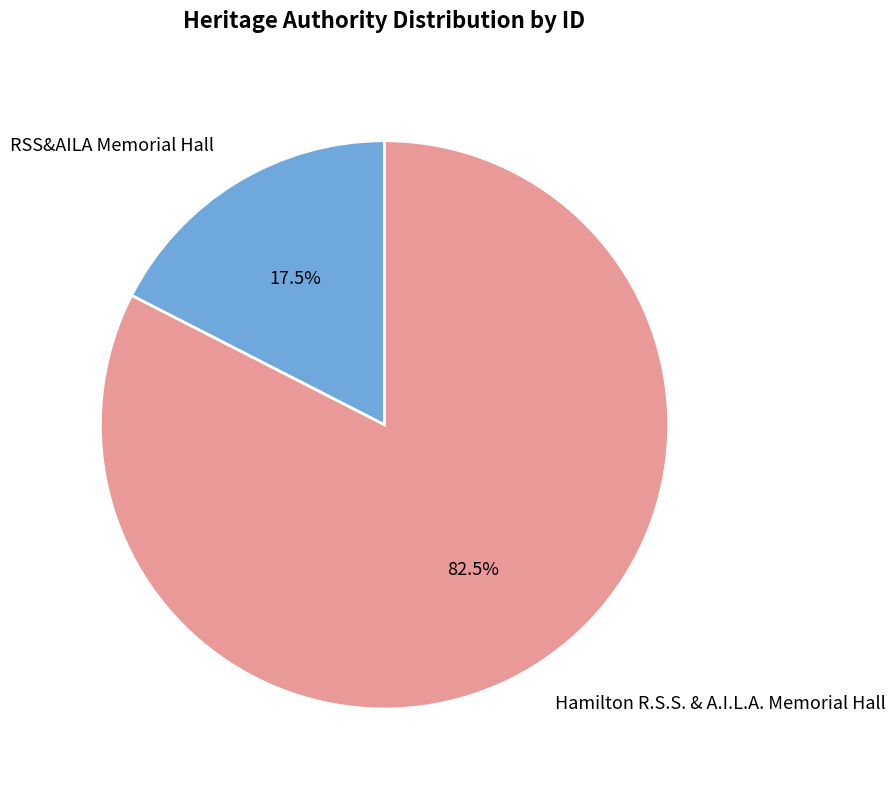

Do Hamilton R.S.S. & A.I.L.A. Memorial Hall and RSS&AILA Memorial Hall together represent more than half of the pie?

Yes